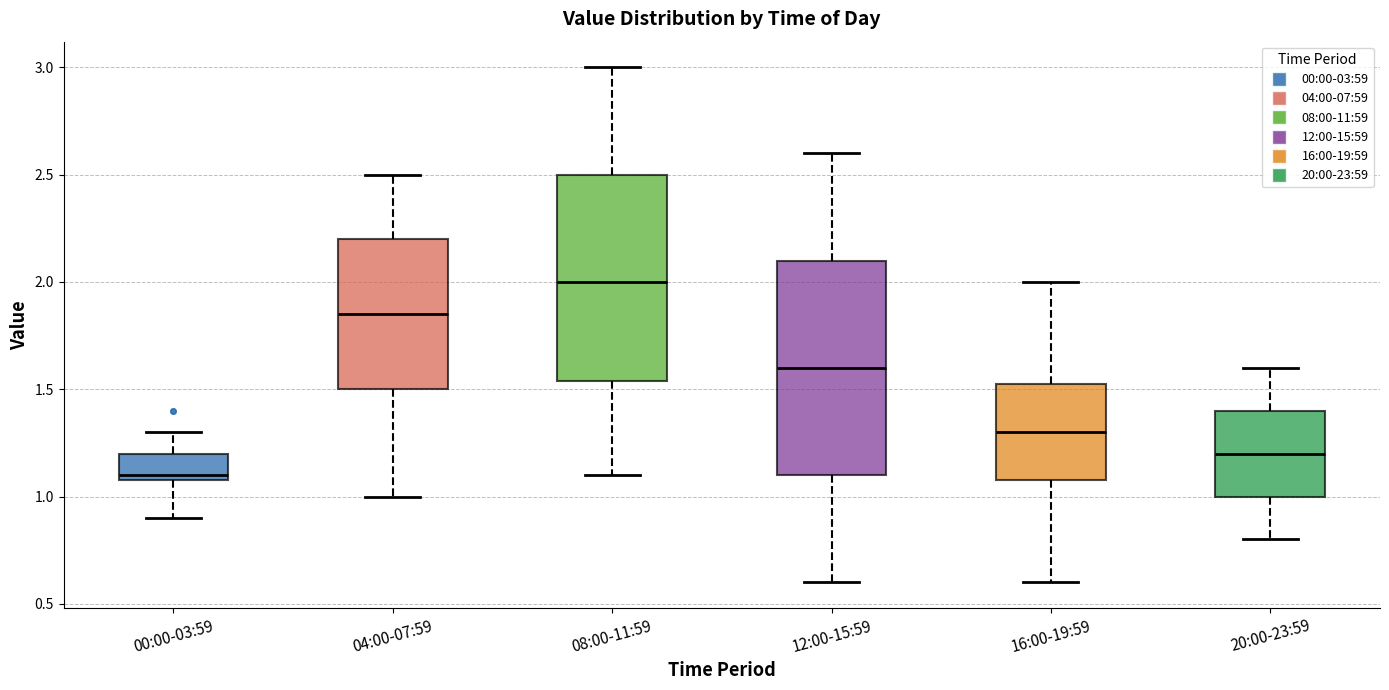

Where does the upper whisker of the box for 20:00-23:59 end on the y-axis? The values are not printed on the chart, so give them approximately, as read against the axis.

1.60